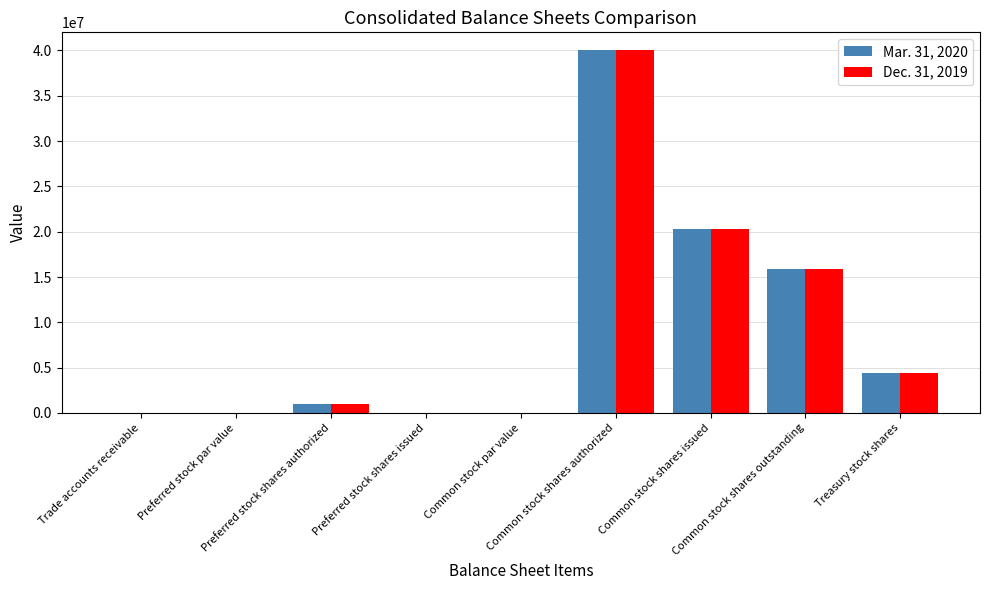

What is the greatest value displayed?

40000000